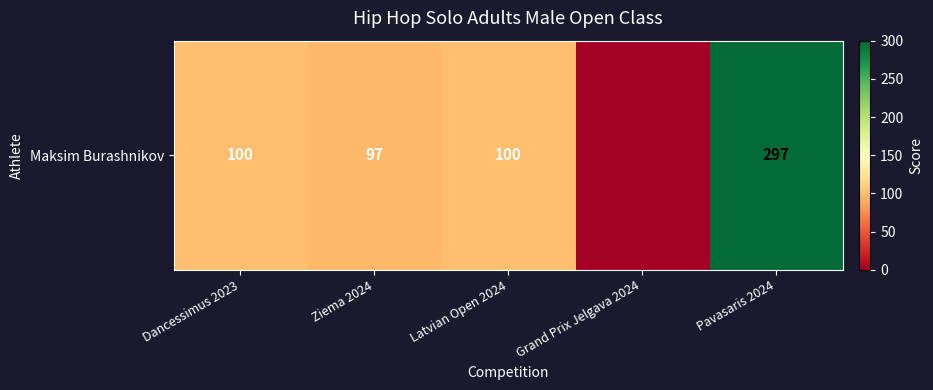

How many values are above zero?

4